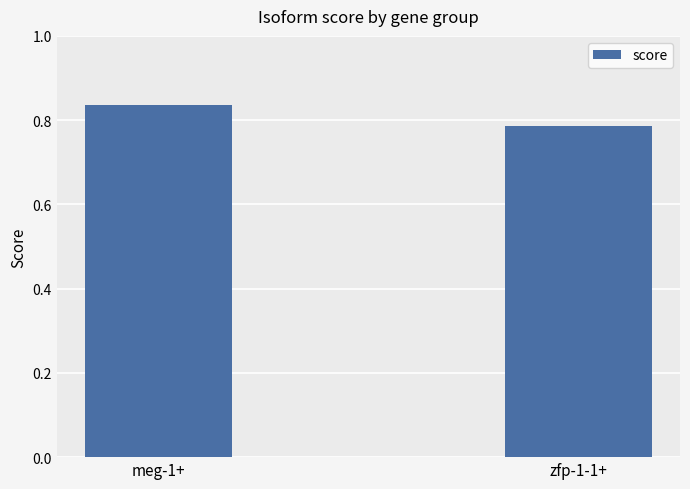

What is the sum of all values?

1.6